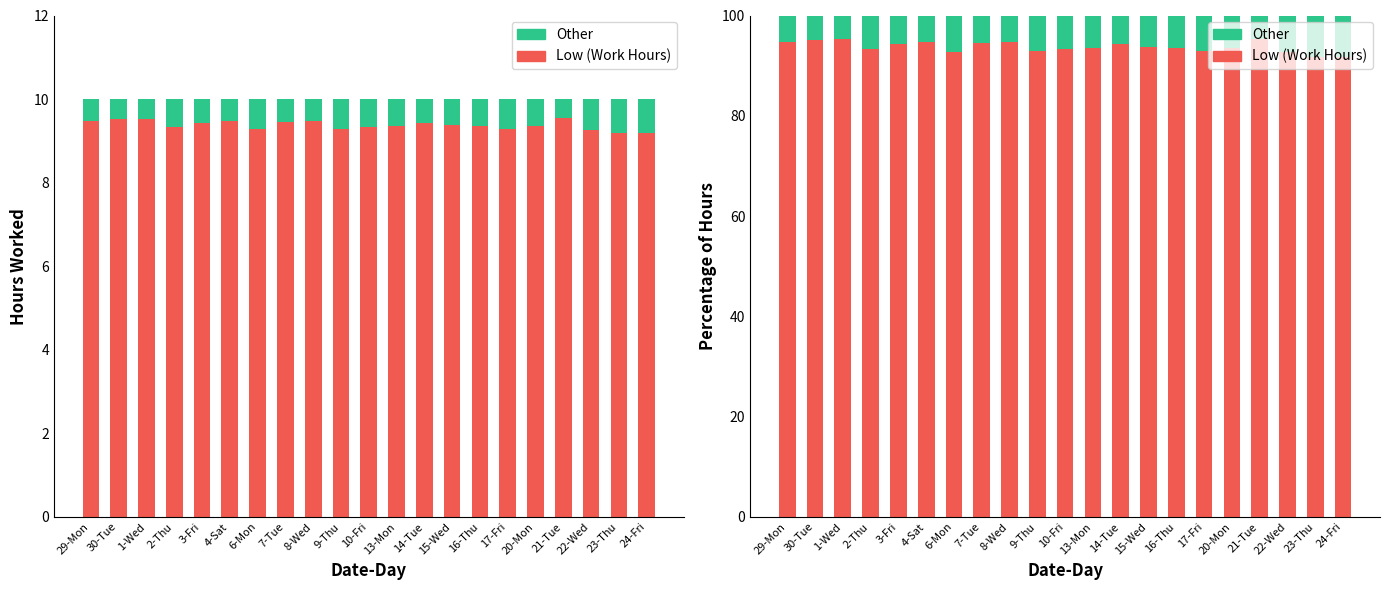

What is the value of the Other bar at the 16th from the left?

7.1